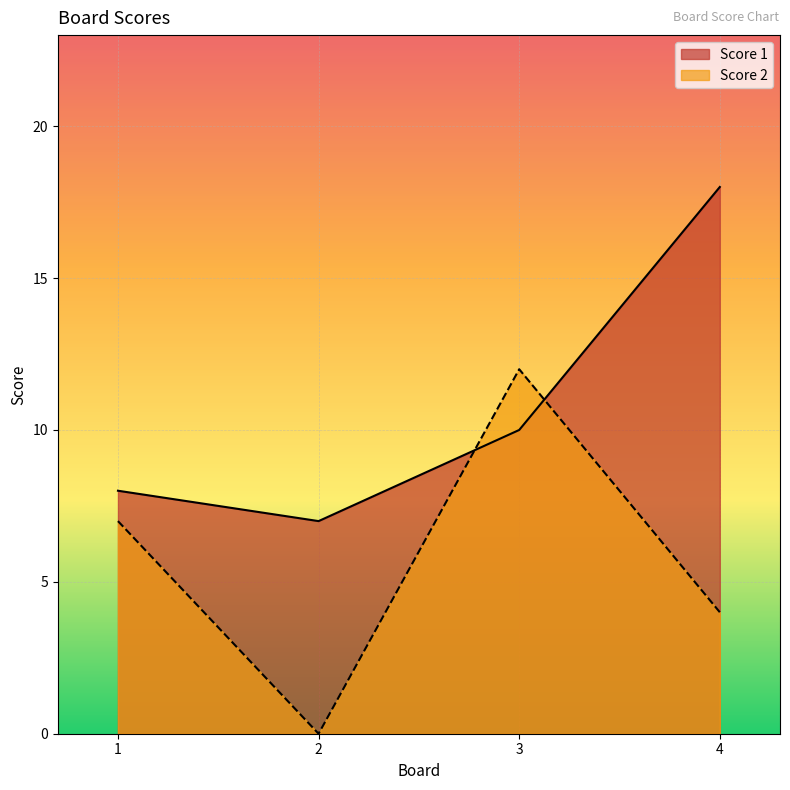

The value of Score 2 at 4 is 6. True or false?

False